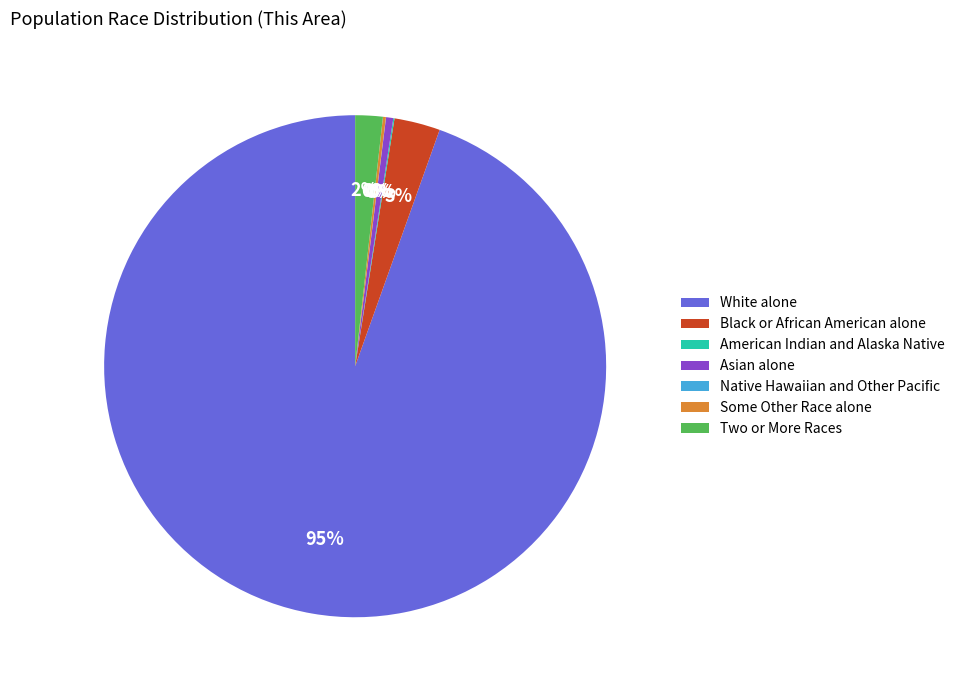

Is there any slice that represents more than half of the pie?

Yes